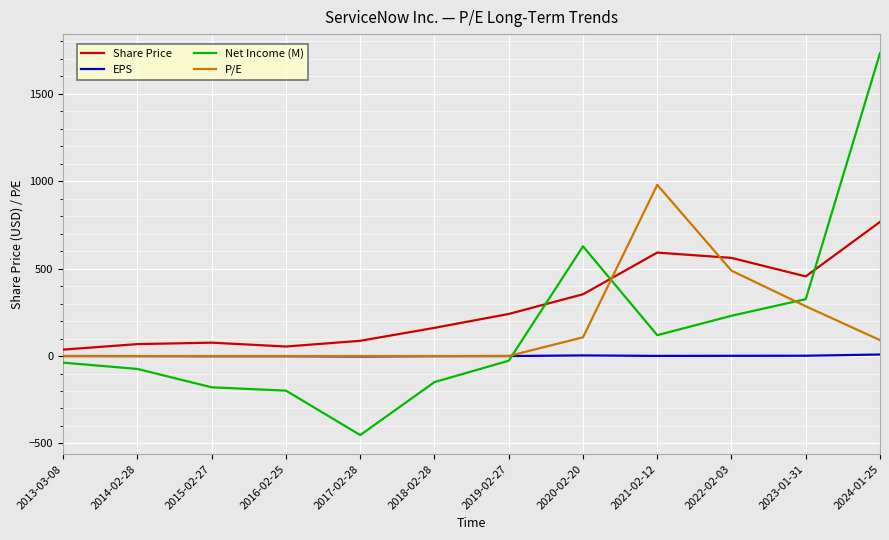

The value of Share Price at 2019-02-27 is 240.3. True or false?

True